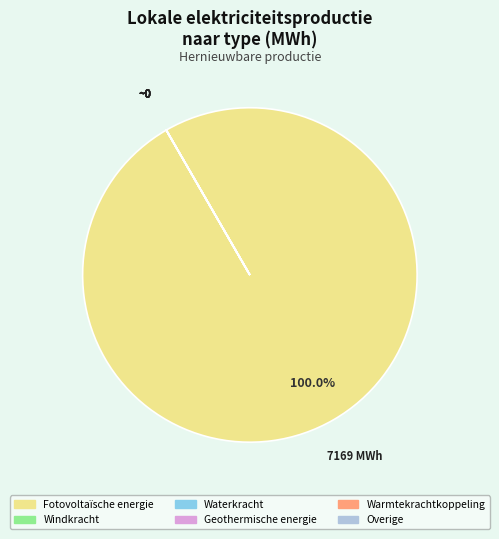

Which category accounts for the majority?

Fotovoltaïsche energie